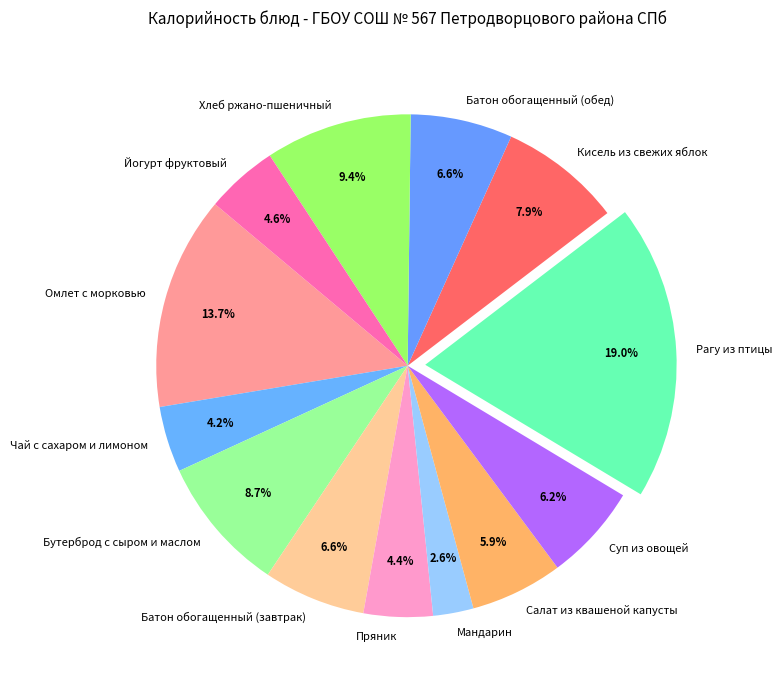

Is there any slice that represents more than half of the pie?

No